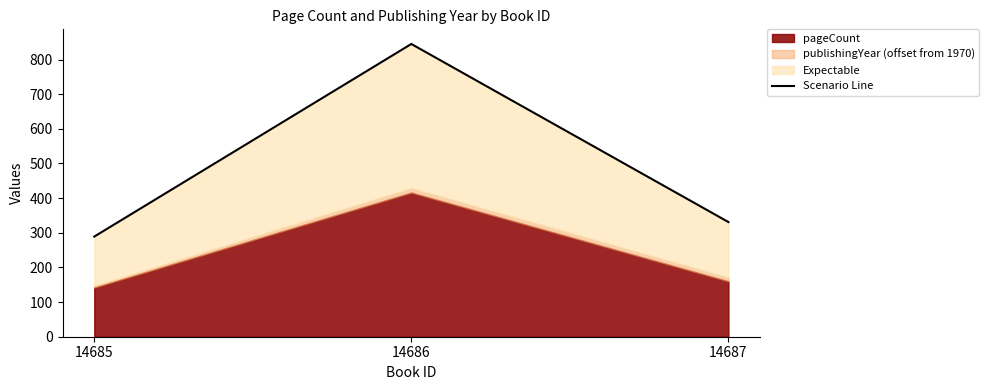

What is the maximum value shown in the chart?

845